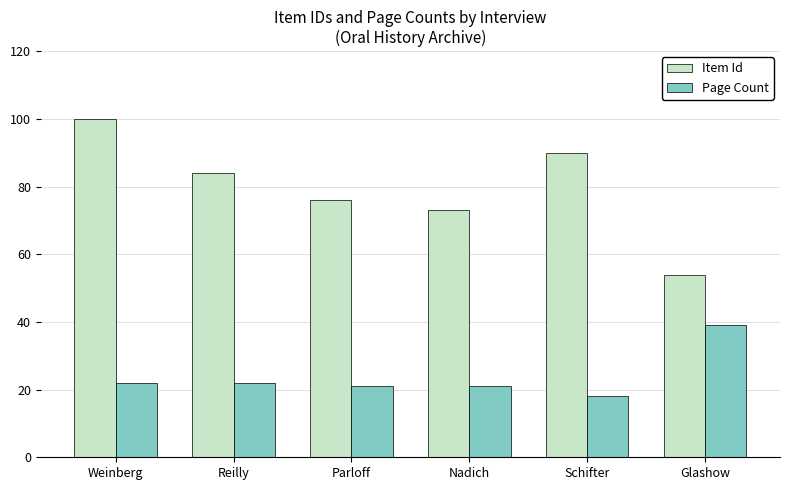

Count the number of categories in the chart.

6